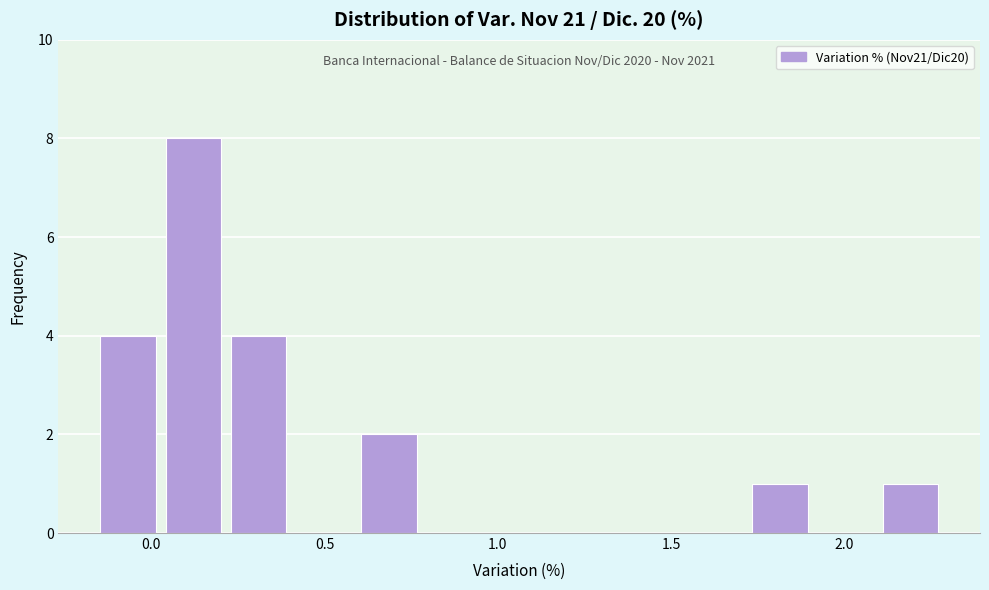

Read against the x-axis, roughly where is the centre of the tallest bar?

0.10